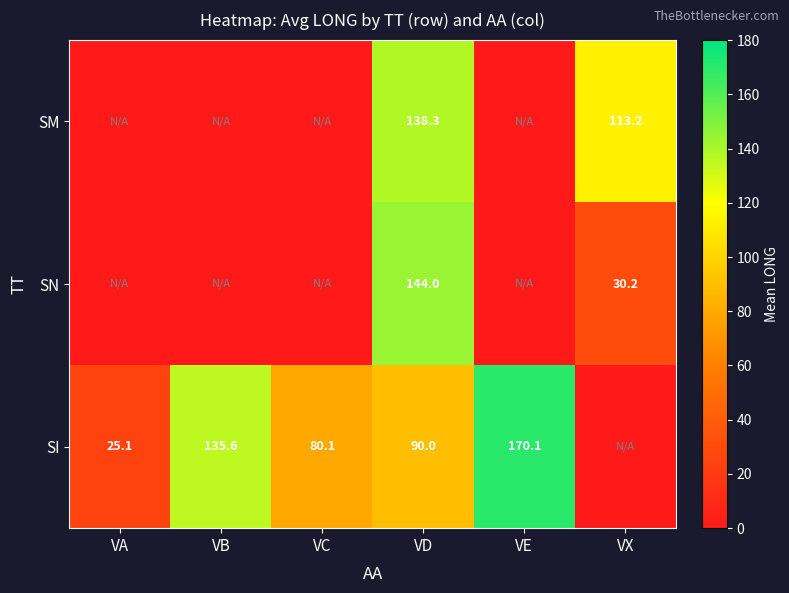

Is it true that SN equals 218.1 at VD?

False